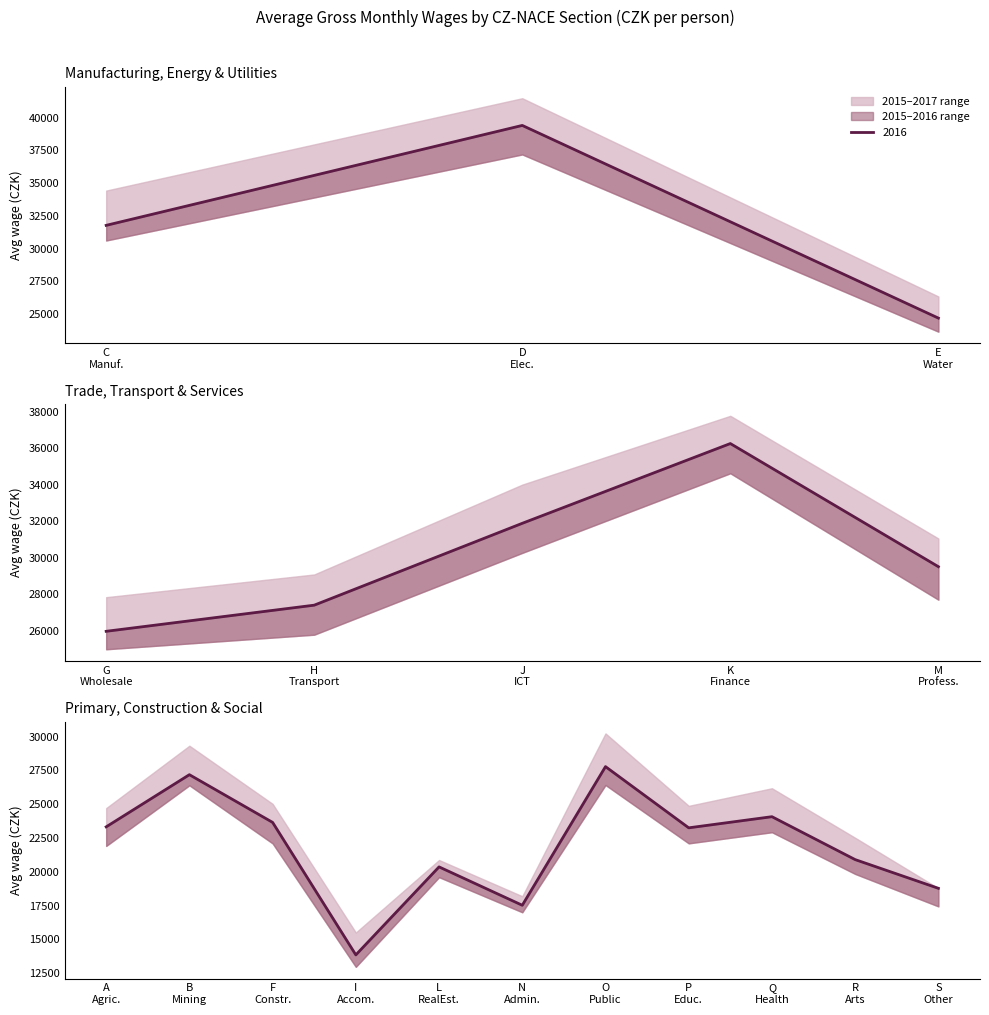

What is the sum of all 2017 values?

518300